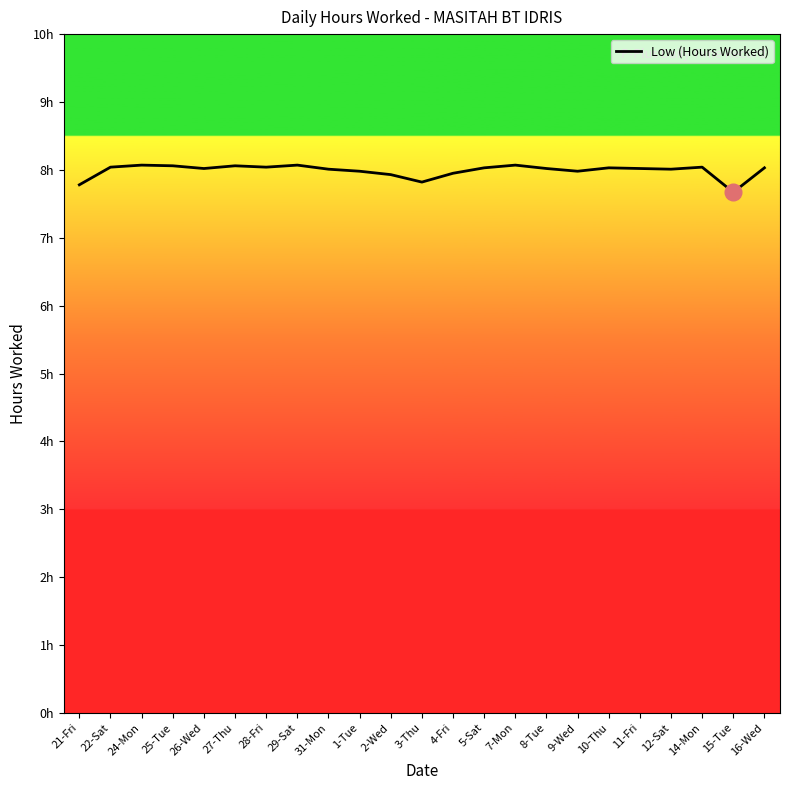

Does the chart have visible grid lines?

No